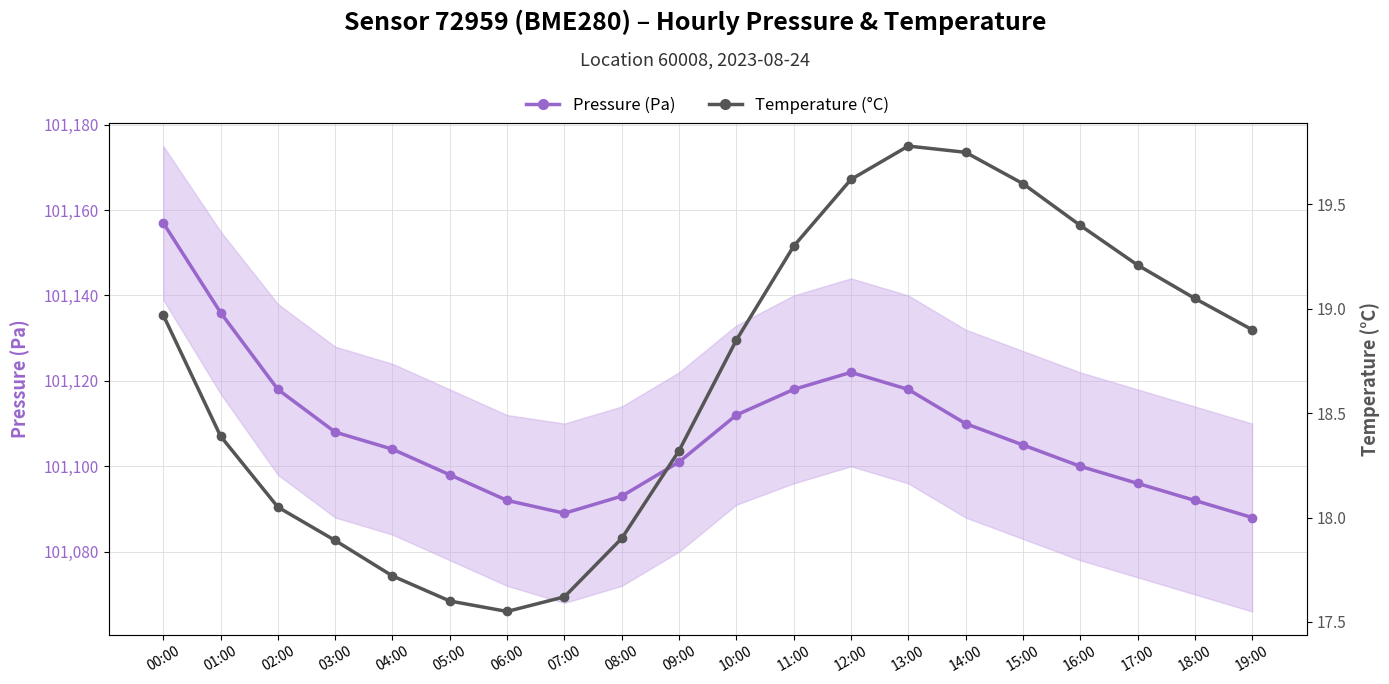

At which category is the sum across all series the highest?

00:00